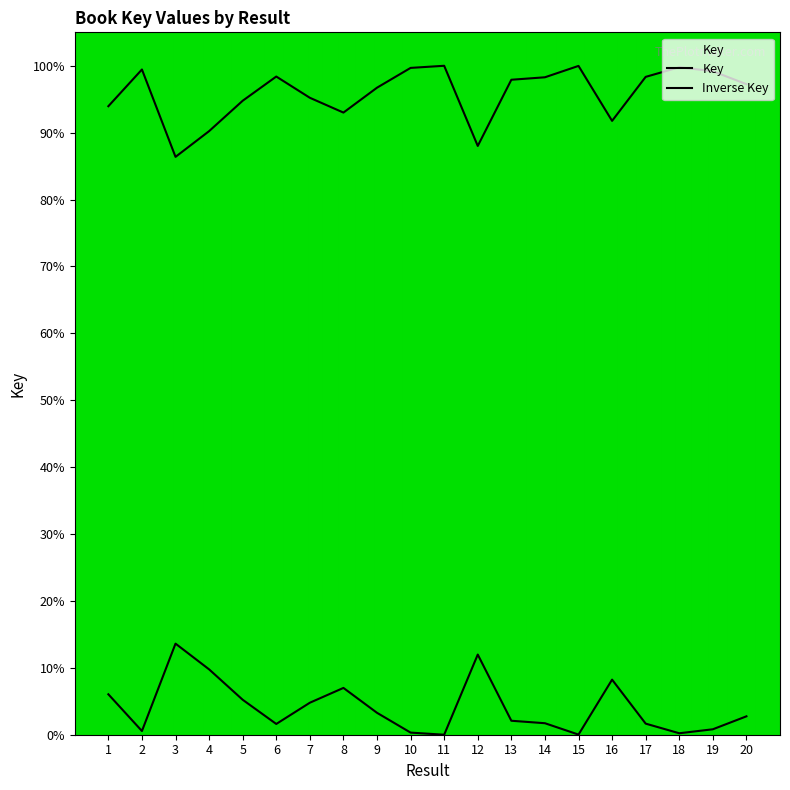

Is this an area chart (filled region under the line)?

Yes